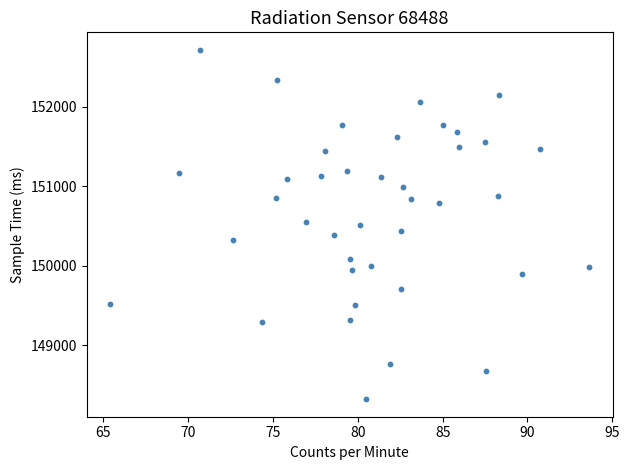

What is the range of Y values (max minus min)?

4400